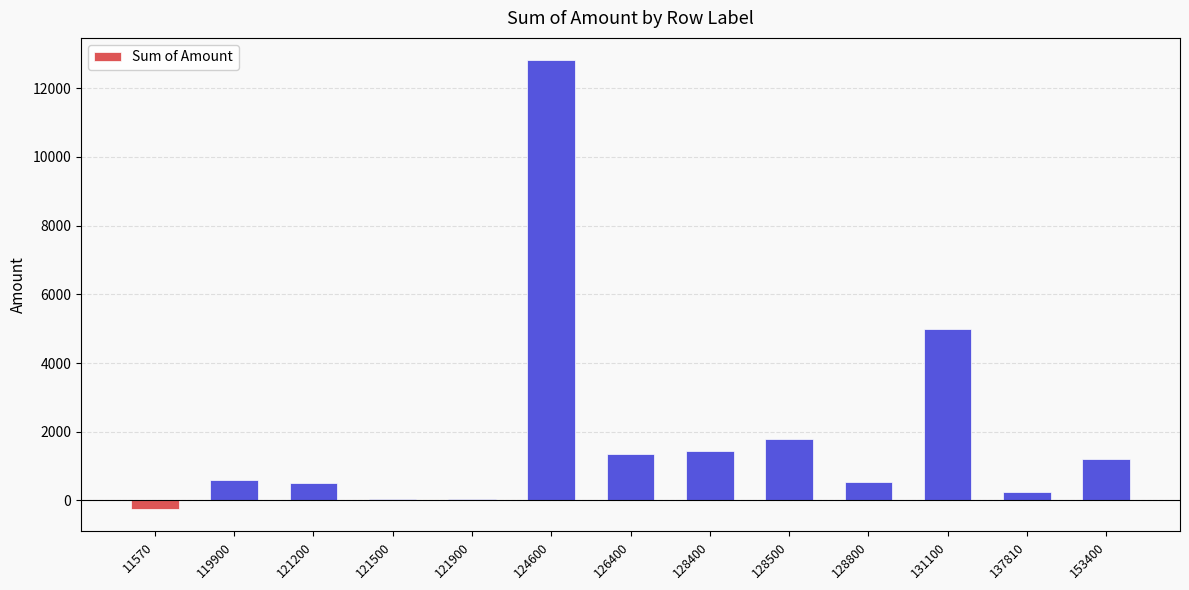

How many categories are shown in the chart?

13